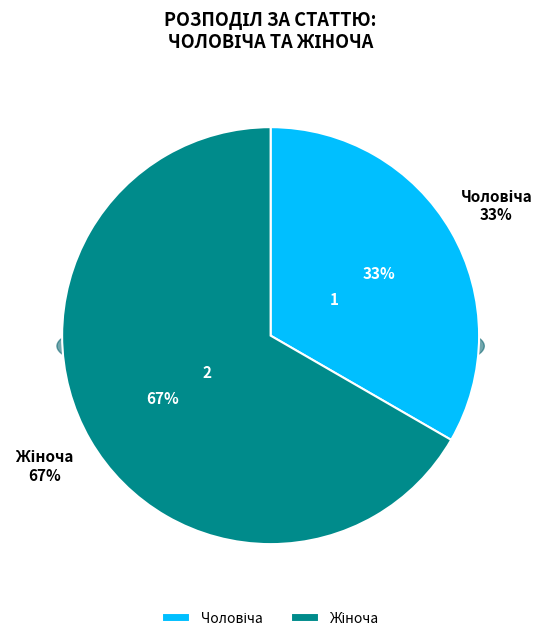

Rank the categories by value from highest to lowest.

Жіноча, Чоловіча